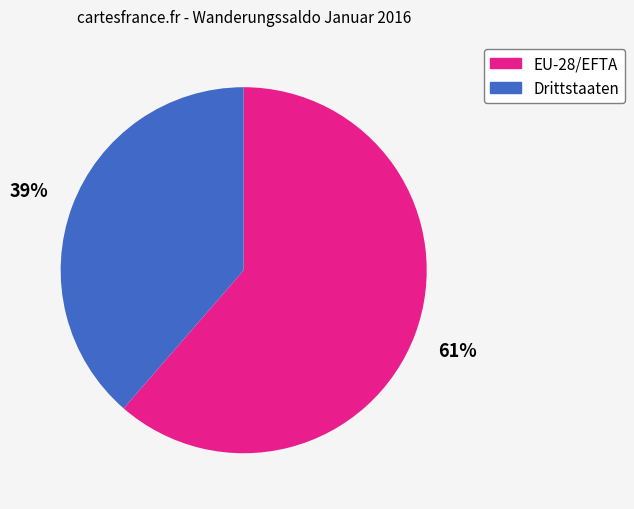

Which has a higher value, EU-28/EFTA or Drittstaaten?

EU-28/EFTA